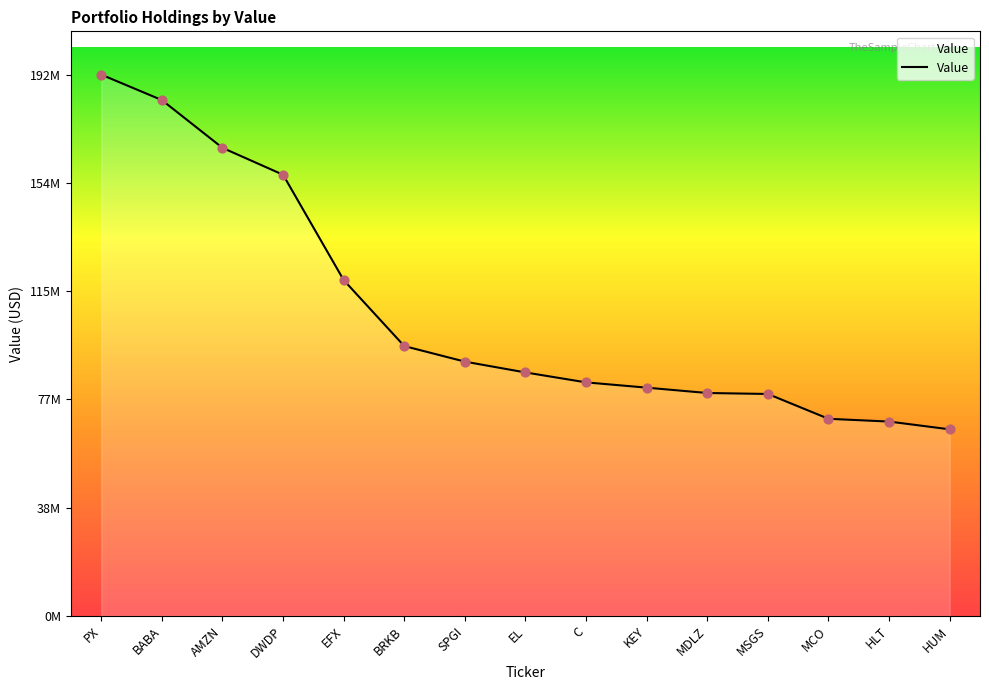

Which has a higher value, HLT or DWDP?

DWDP